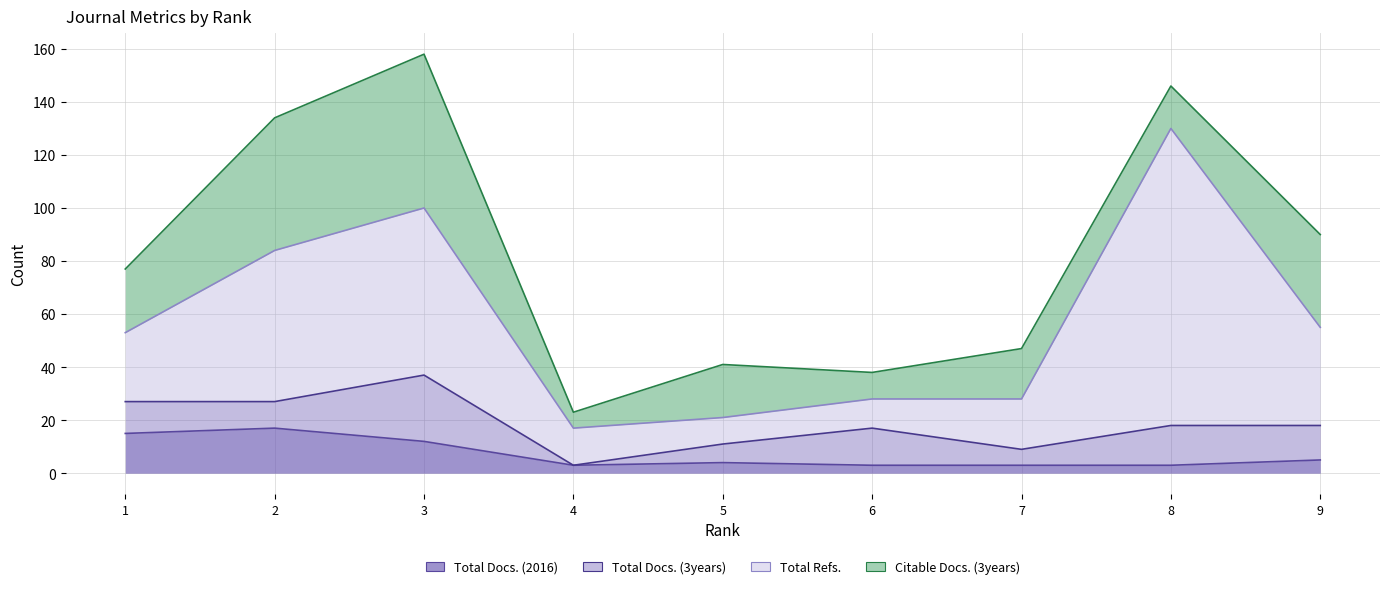

What is the spread (max minus min) of values at 7?

16